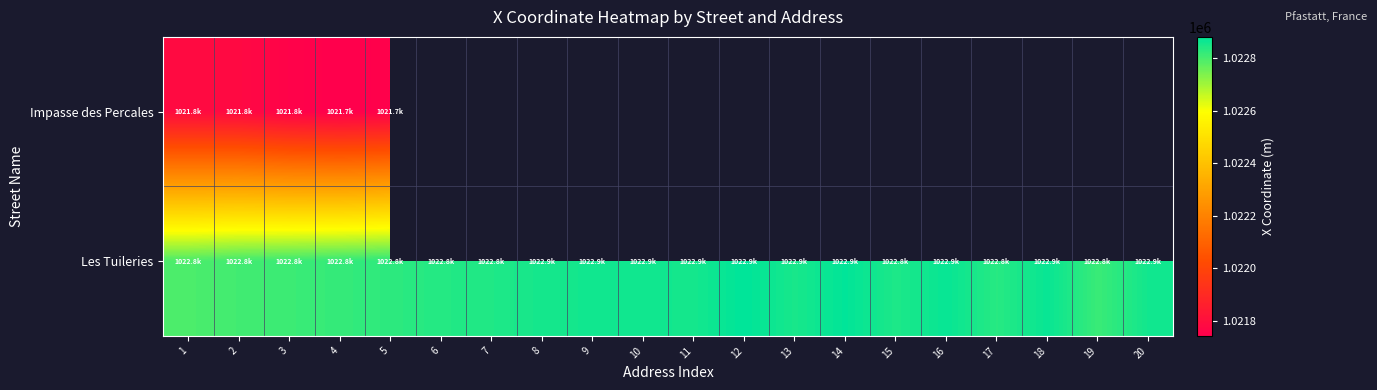

The Les Tuileries series shows 1022816.5 at 19. True or false?

True